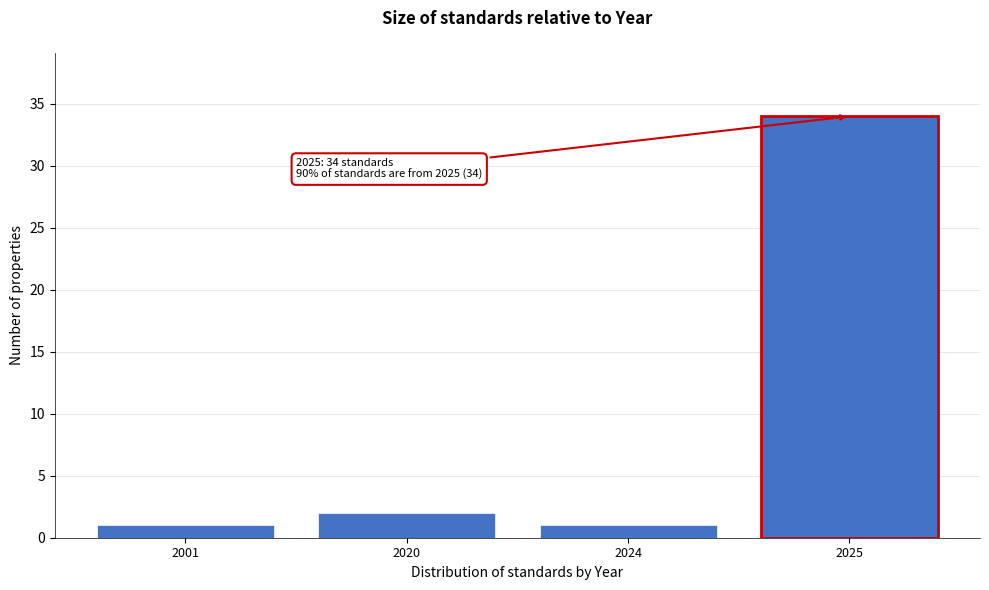

Reading left to right, what are all the values shown in this chart?

2001=1	2020=2	2024=1	2025=34